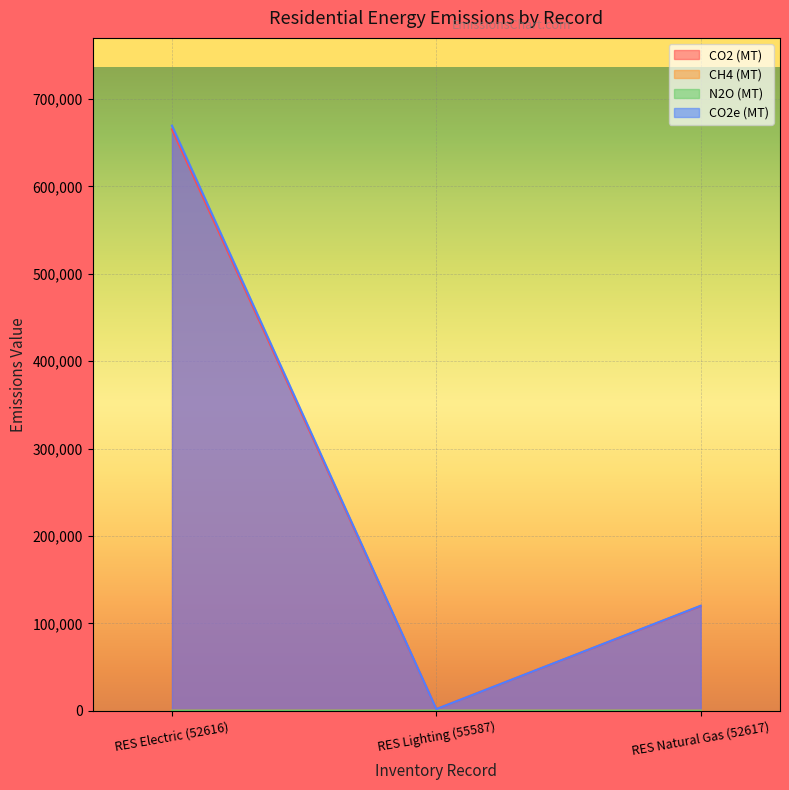

What is the average value of the N2O (MT) series?

4.5